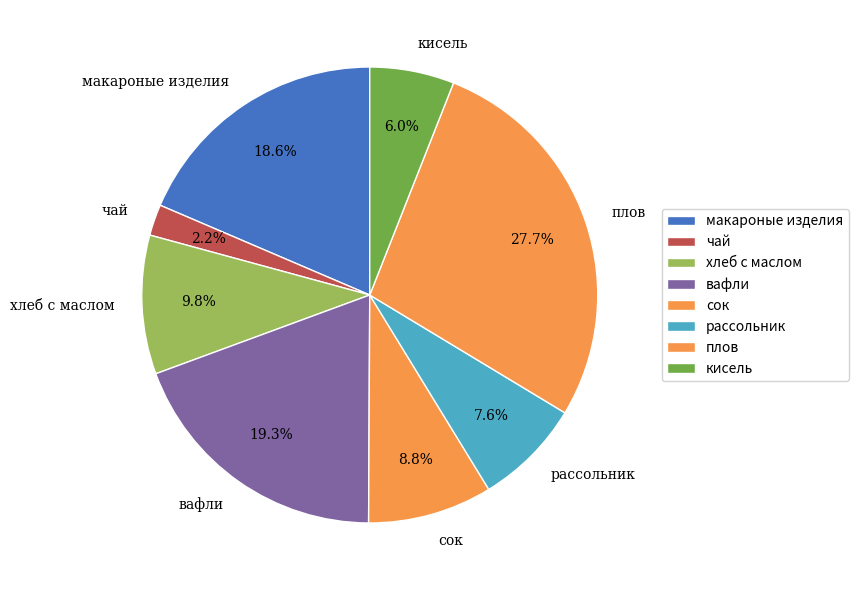

What portion of the pie excludes рассольник?

92.4%